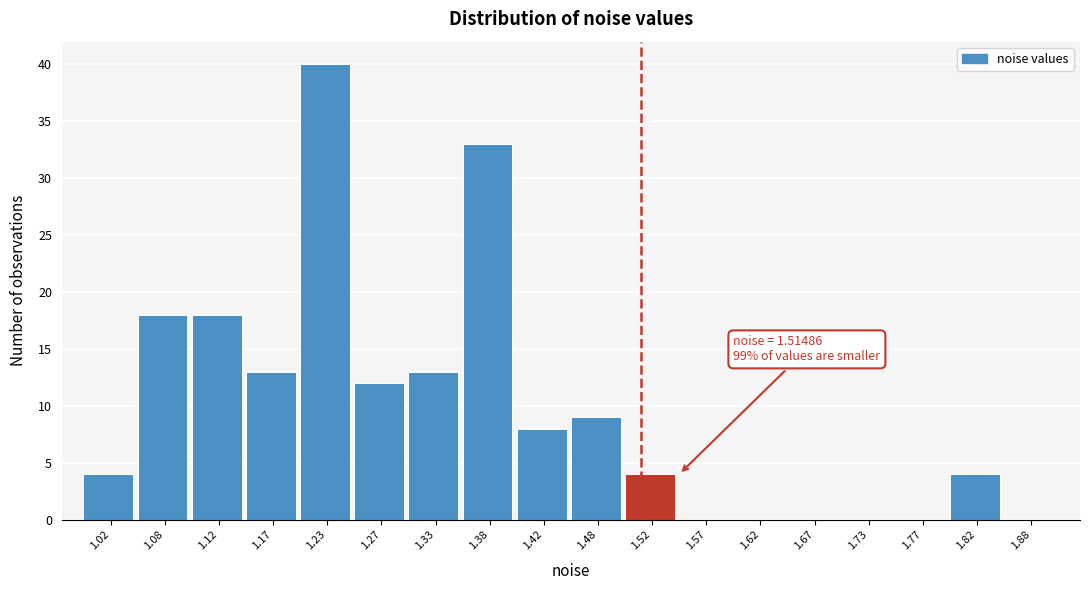

Over which range of the x-axis is the bar tallest?

1.20 to 1.25